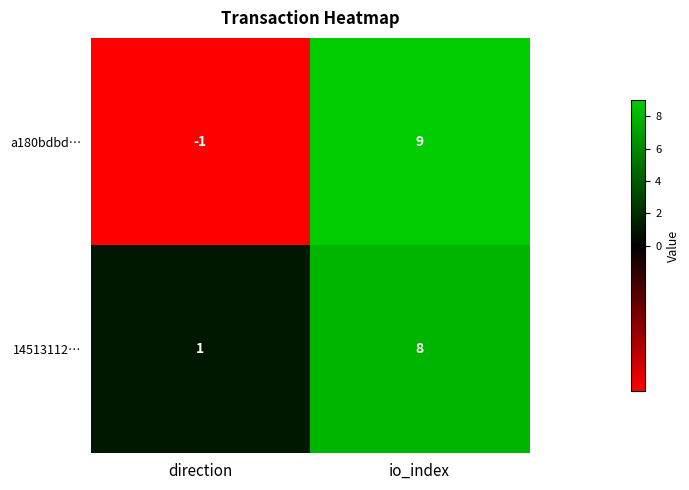

How many distinct data groups are displayed?

2